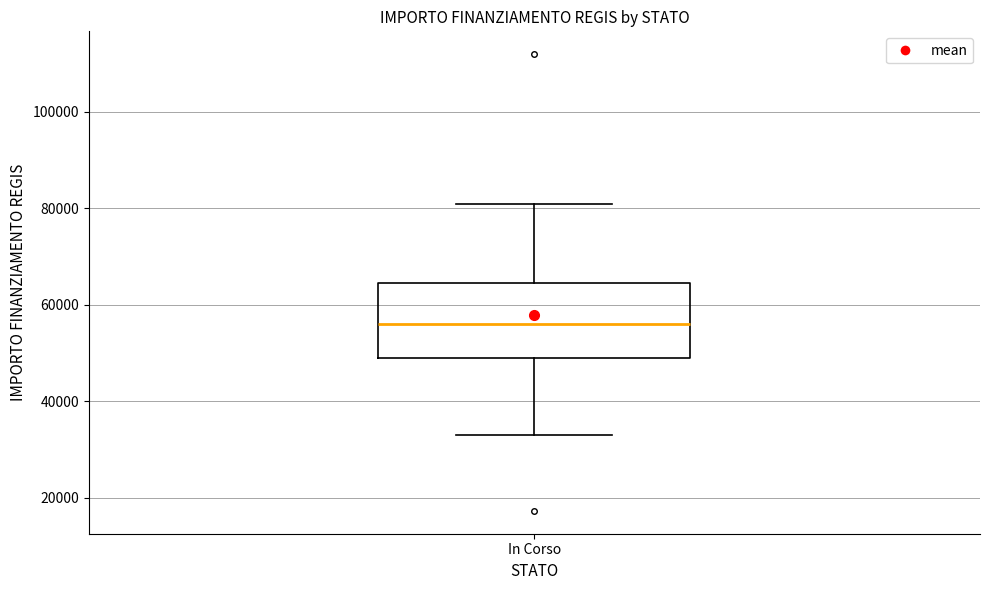

Where is the lower edge of the box for In Corso on the y-axis? The values are not printed on the chart, so give them approximately, as read against the axis.

50000